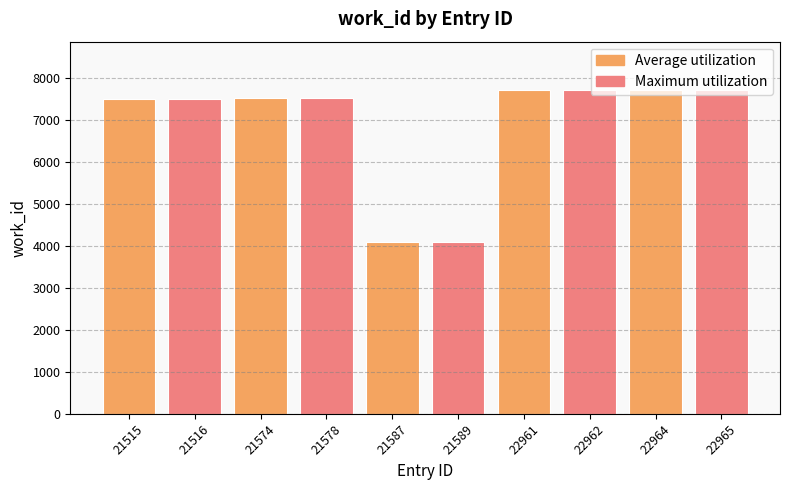

What is the sum of all values?

69096